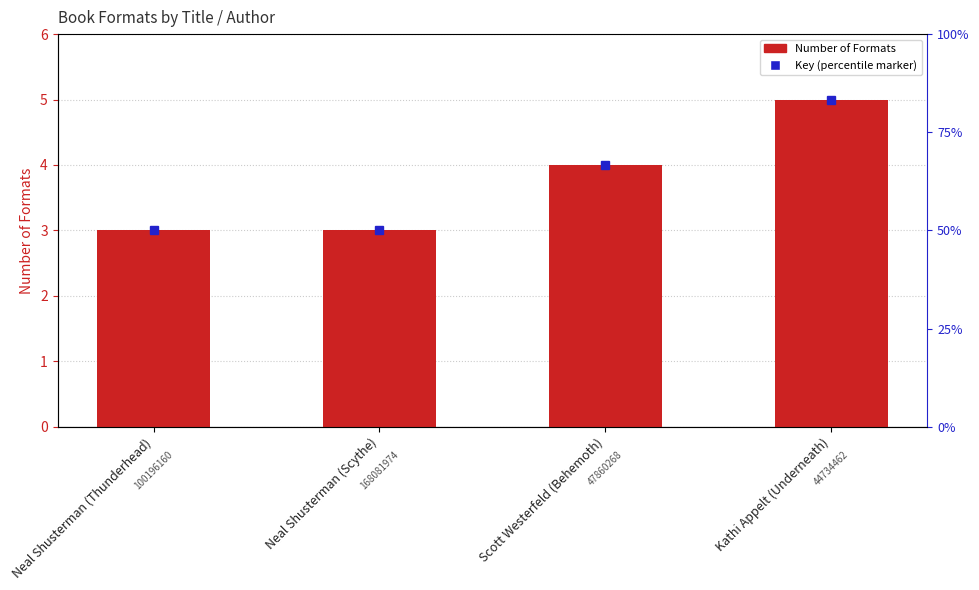

What is the value of the 2nd bar from the left?

3